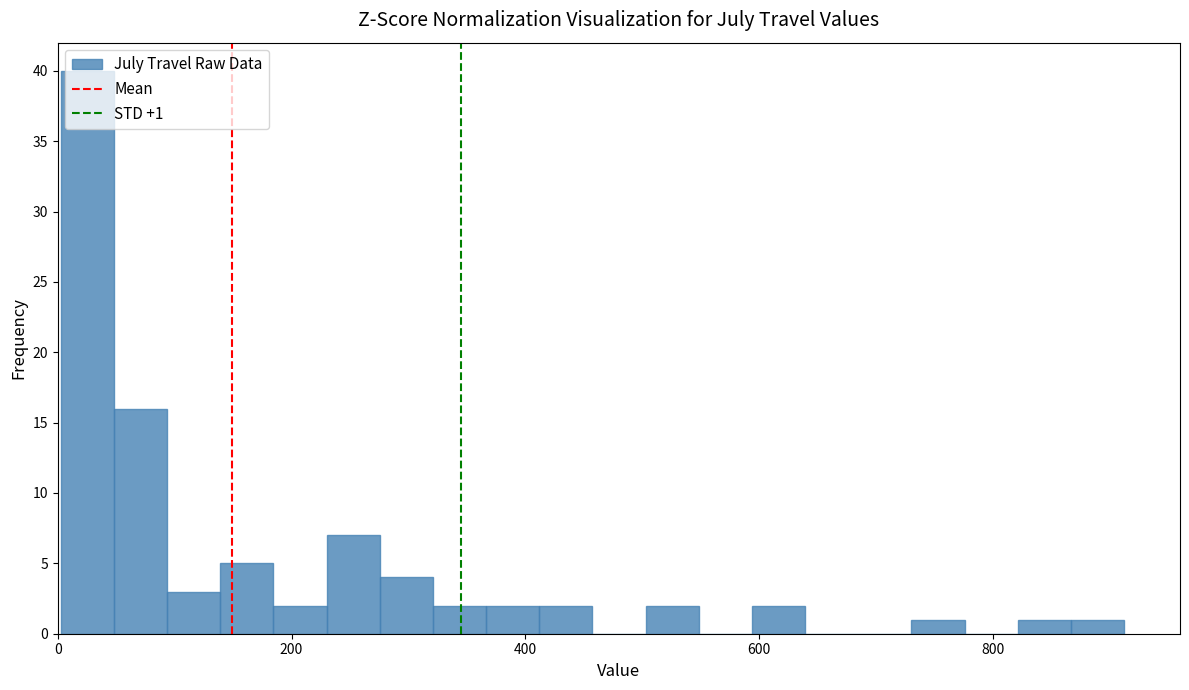

Around what value on the x-axis is the tallest bar? Give the approximate position of its centre, as read against the axis.

20